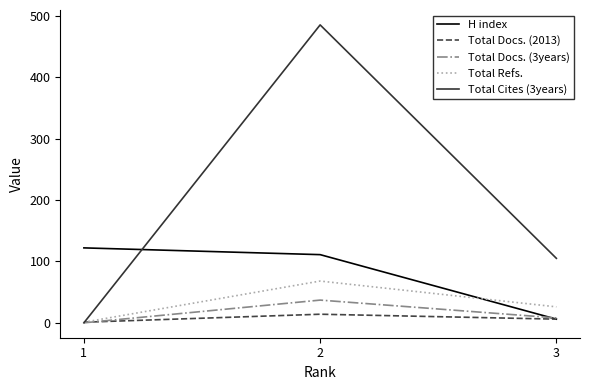

What is the sum of all Total Refs. values?

95